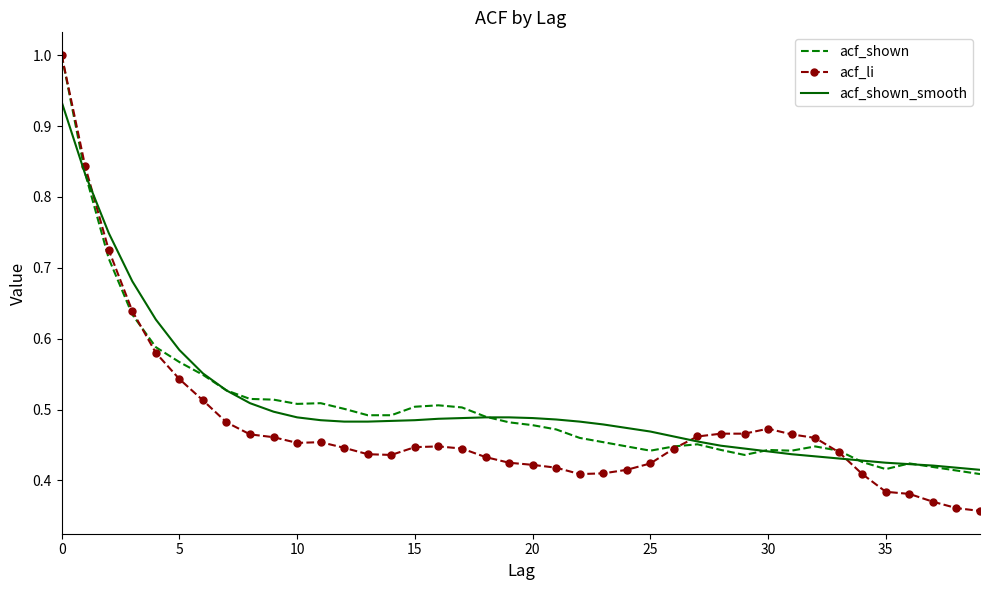

What is the greatest value displayed?

1.0